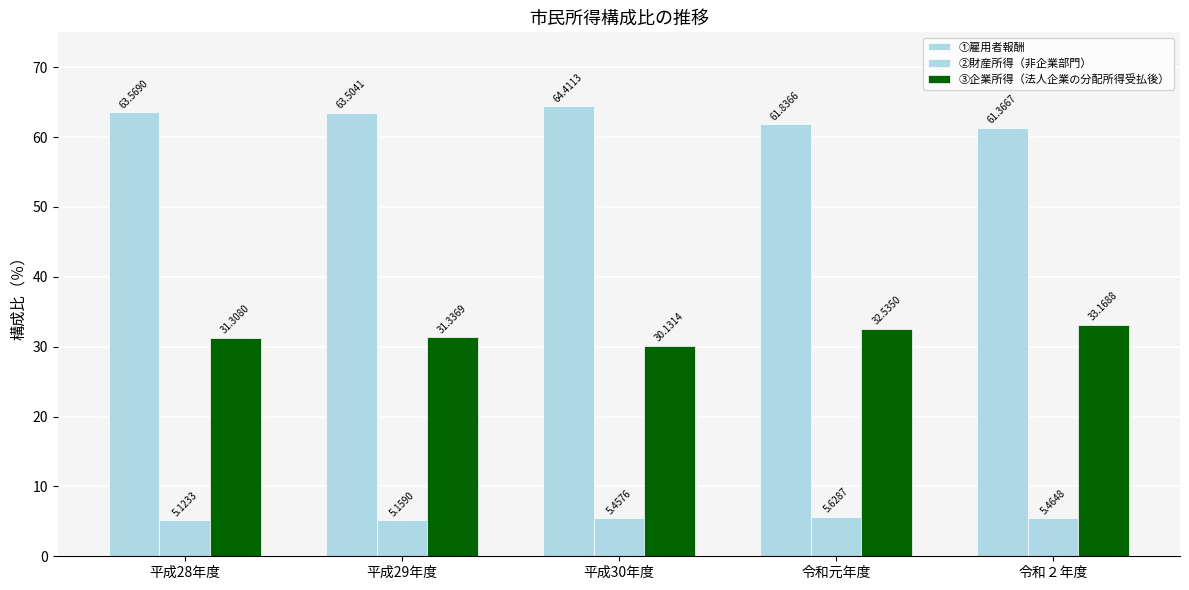

Reading right to left, transcribe all the data shown in this chart.

①雇用者報酬: 61.4	61.8	64.4	63.5	63.6
②財産所得（非企業部門）: 5.5	5.6	5.5	5.2	5.1
③企業所得（法人企業の分配所得受払後）: 33.2	32.5	30.1	31.3	31.3